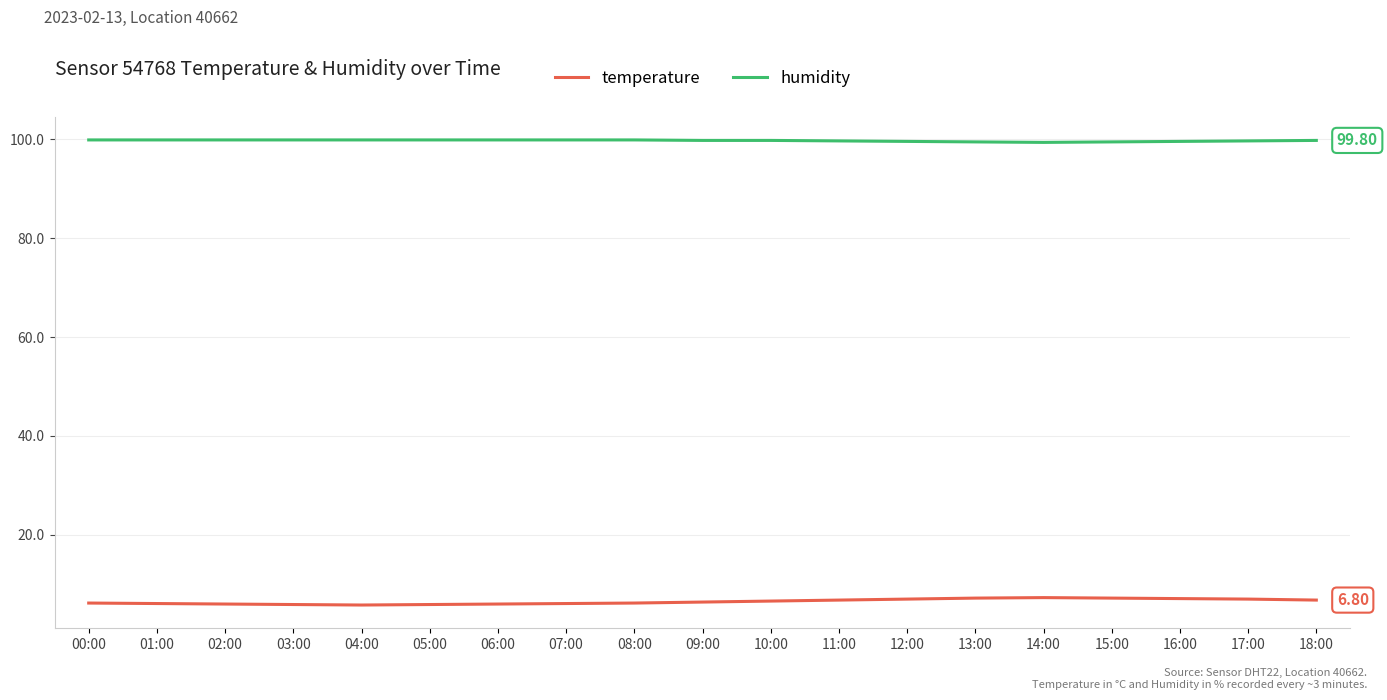

Rank the series by their average value, from lowest to highest.

temperature, humidity